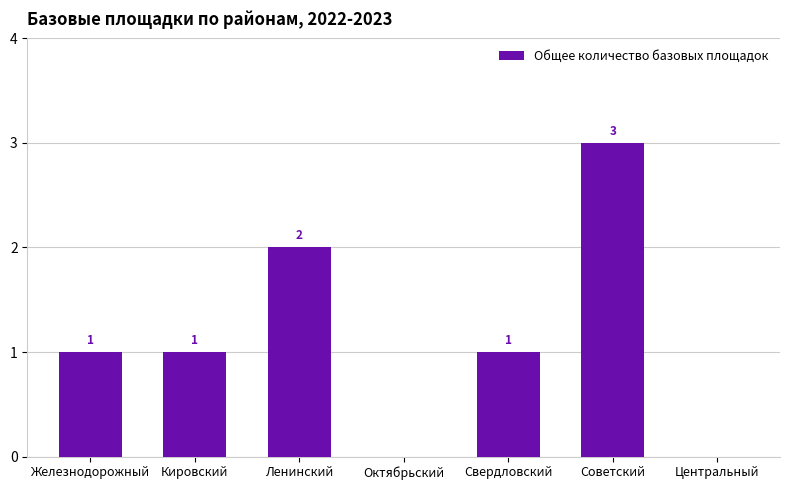

What is the ratio of the value at Советский to the value at Кировский?

3.0